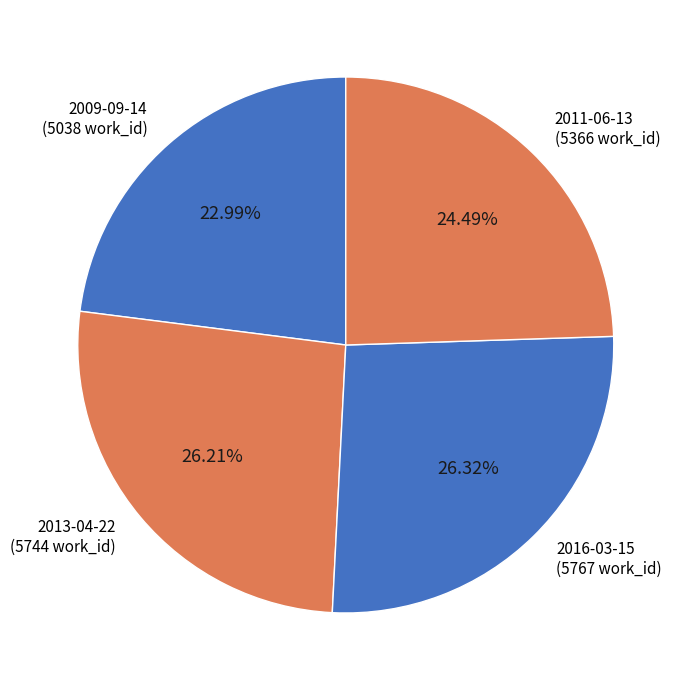

Approximately how many times larger is the value at 2009-09-14 compared to 2016-03-15?

0.9